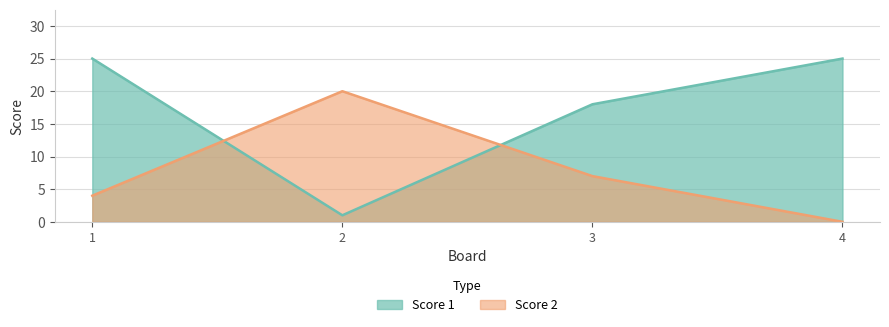

Which series has the widest spread of values?

Score 1